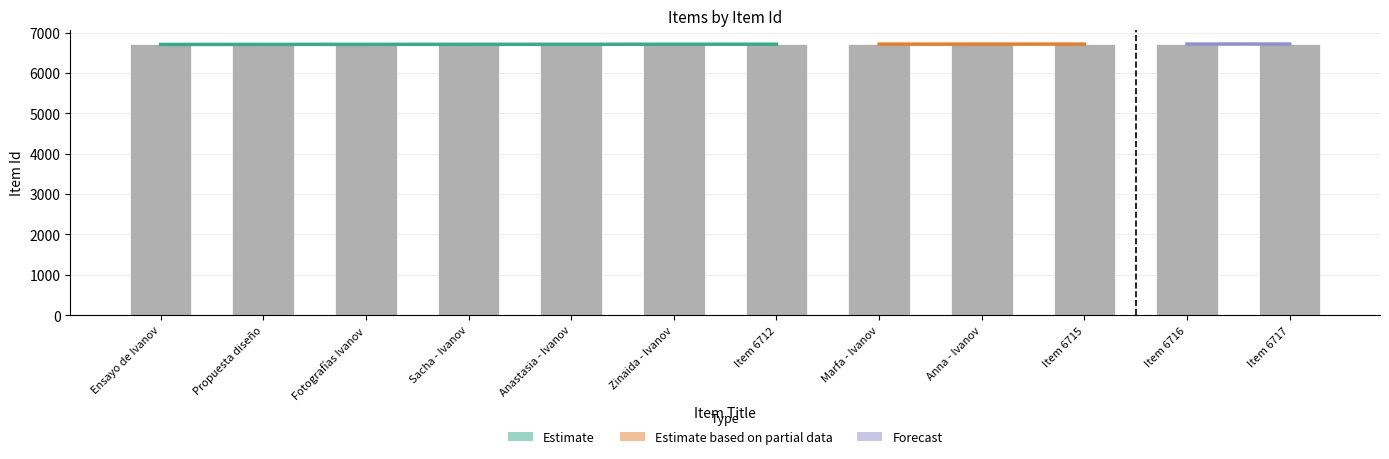

Which category has the lowest value across all series?

Ensayo de Ivanov